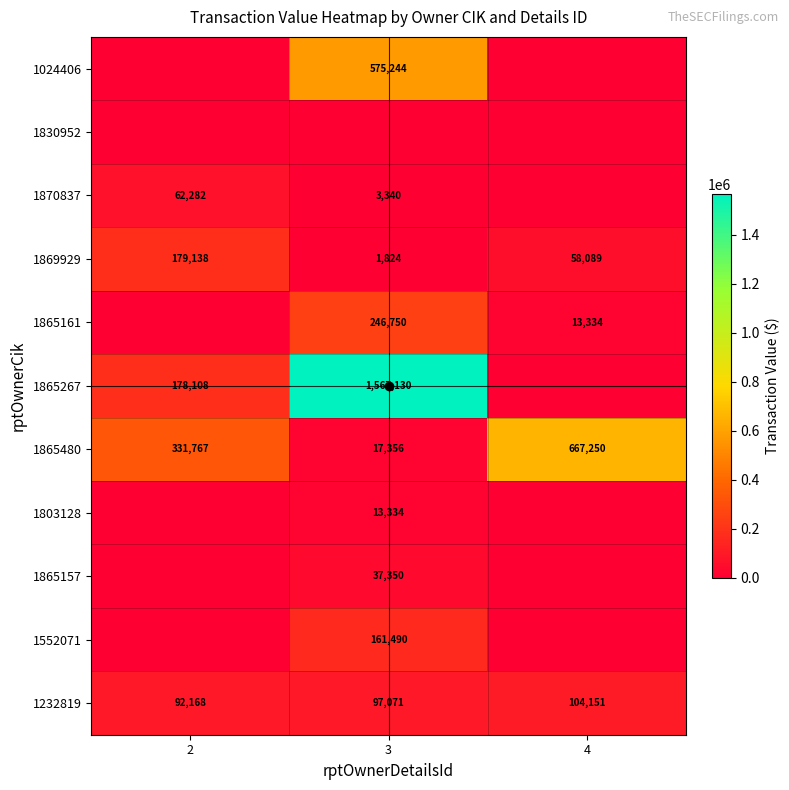

True or false: 1232819 has a value of 67220 at 4.

False